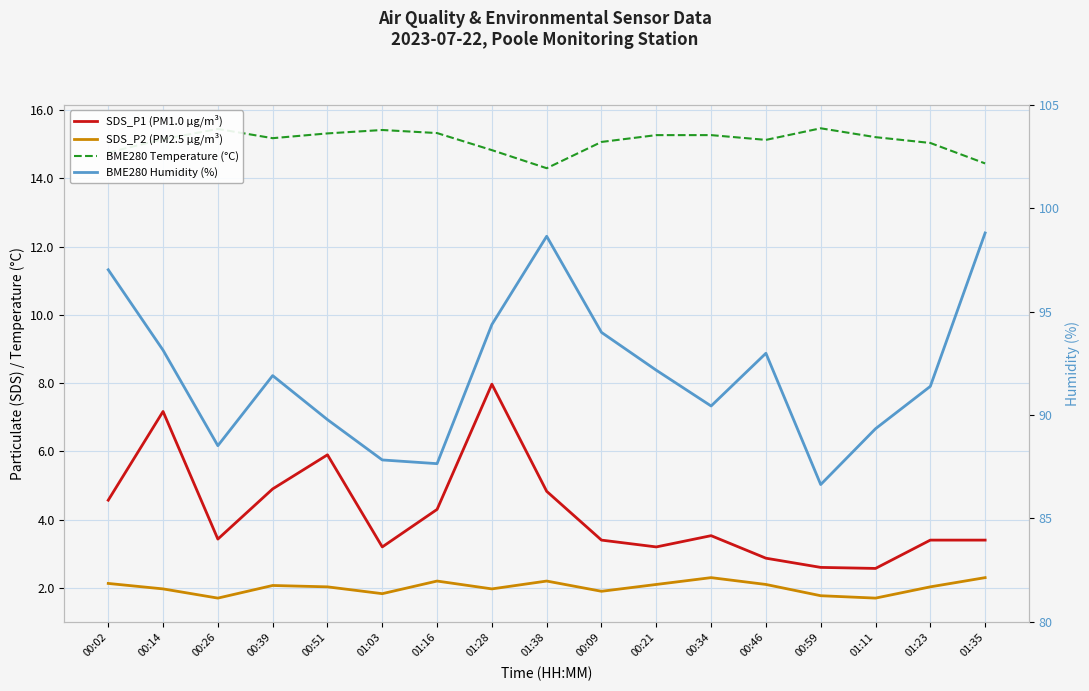

How many lines are shown in the chart?

4